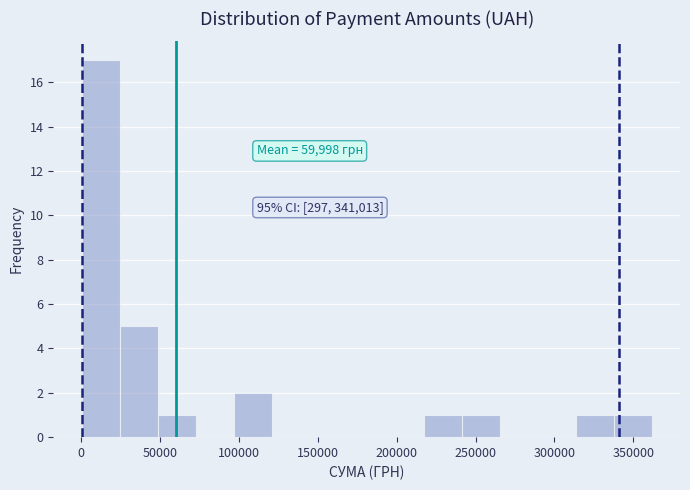

Over which range of the x-axis is the bar tallest?

0 to 25000